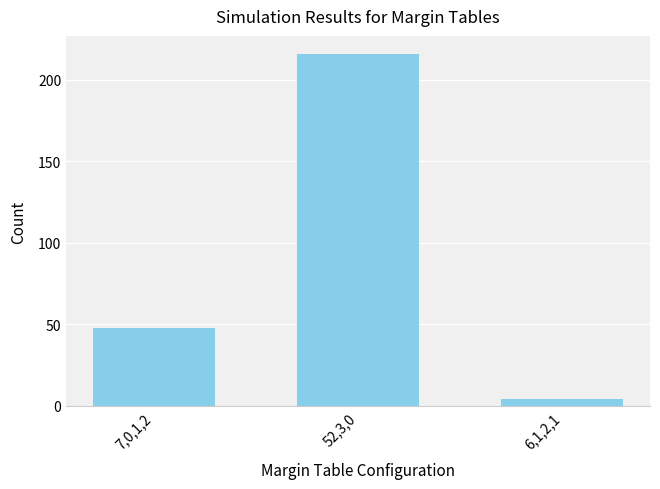

What is the change in value from 52,3,0 to 6,1,2,1?

-212